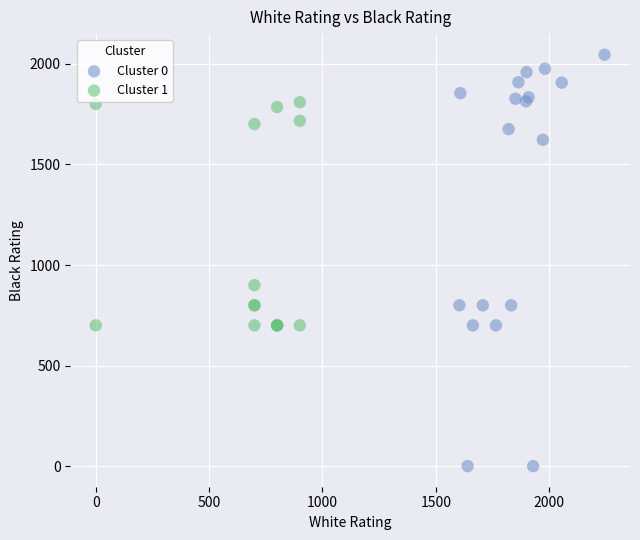

Which series contains the lowest Y value?

Cluster 0